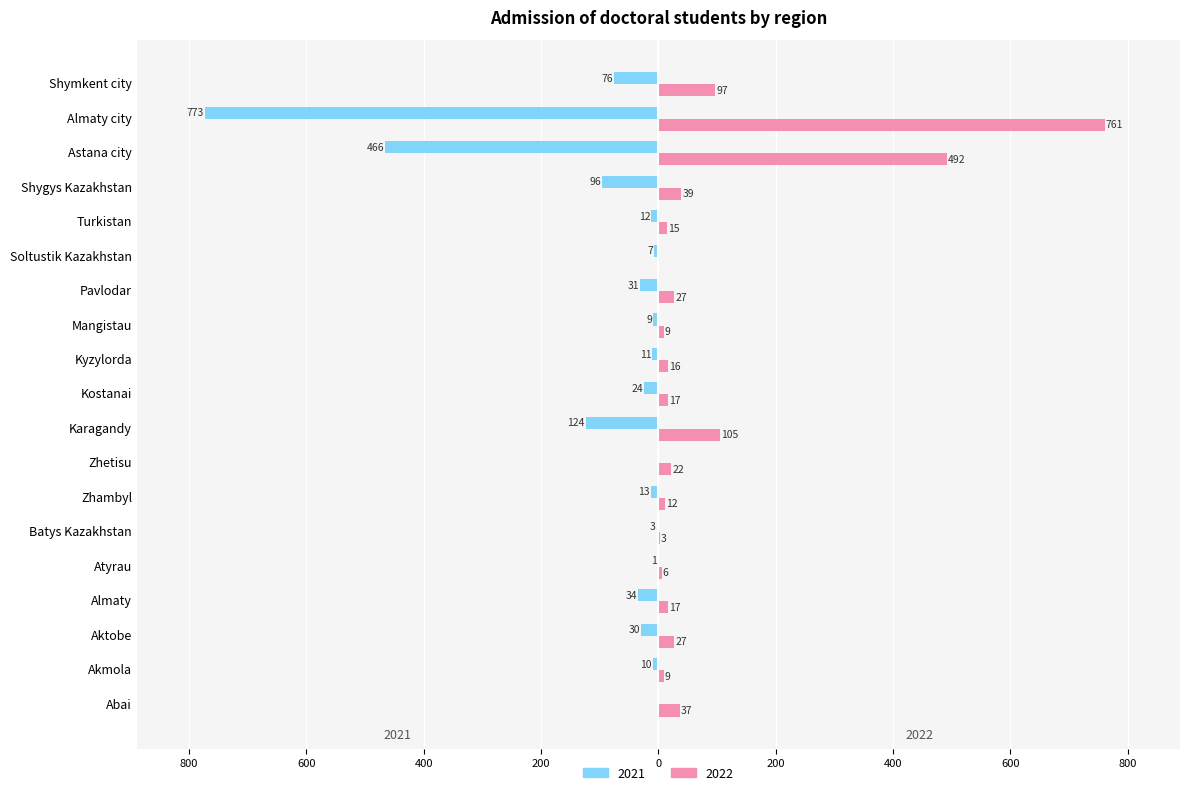

Which series has the widest spread of values?

2021